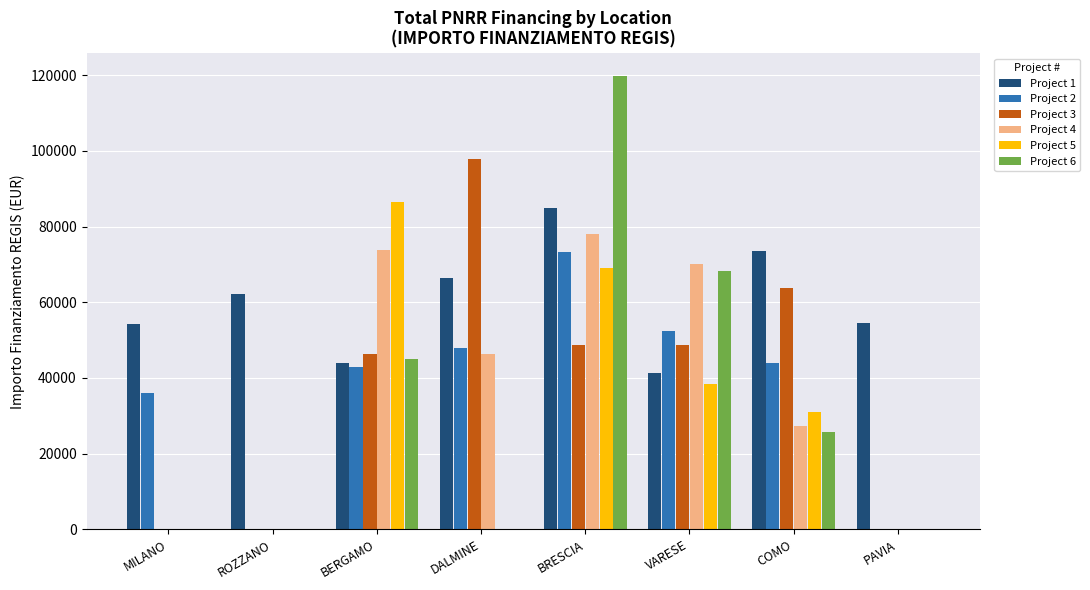

Which series has the largest total across all categories?

Project 1